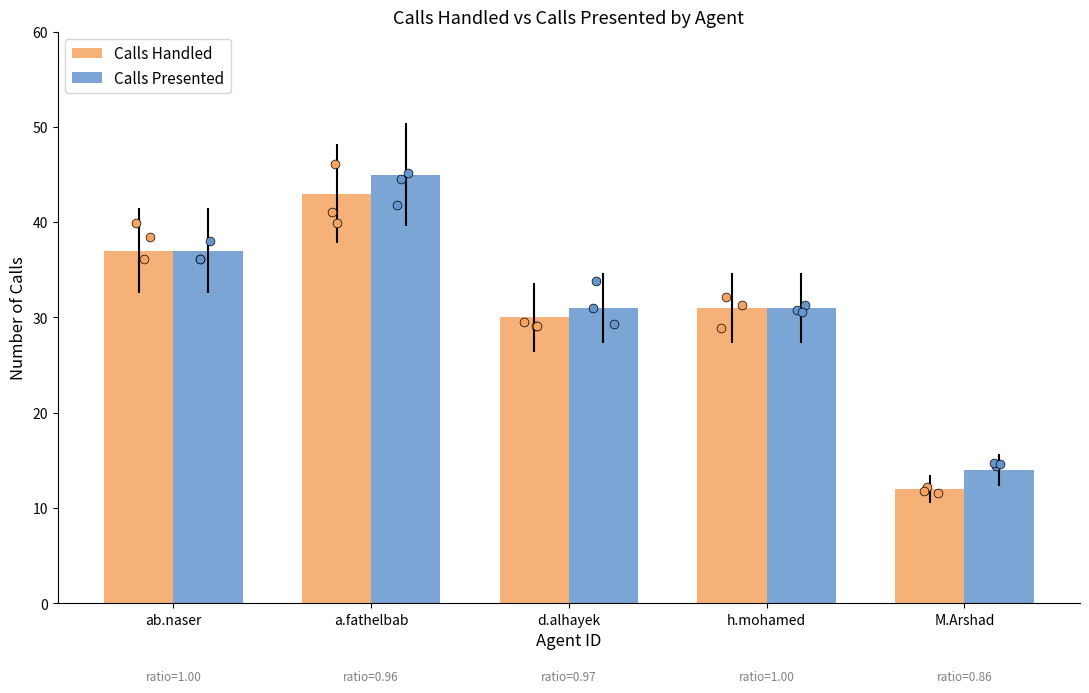

Is the value of Calls Presented at h.mohamed greater than the value of Calls Handled at ab.naser?

No